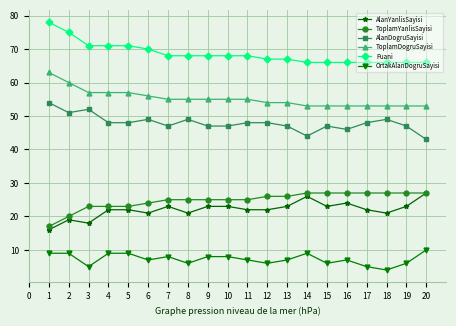

Is it true that ToplamYanlisSayisi equals 36 at 3?

False